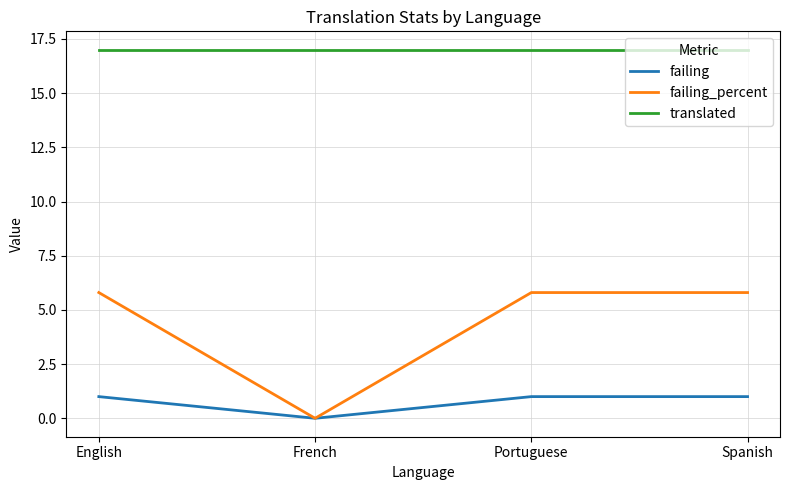

True or false: translated and failing intersect in this chart.

False